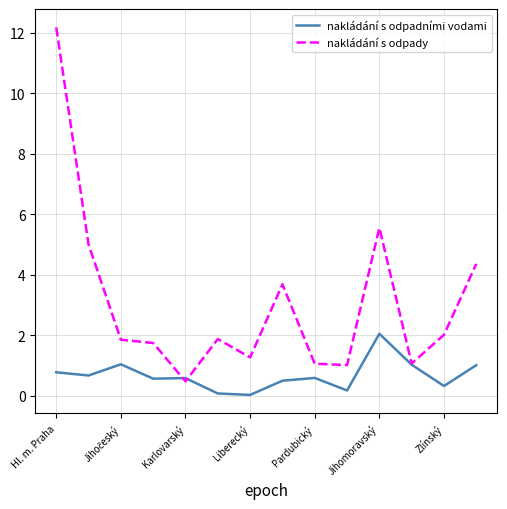

What is the highest value of the nakládání s odpadními vodami series?

2.1